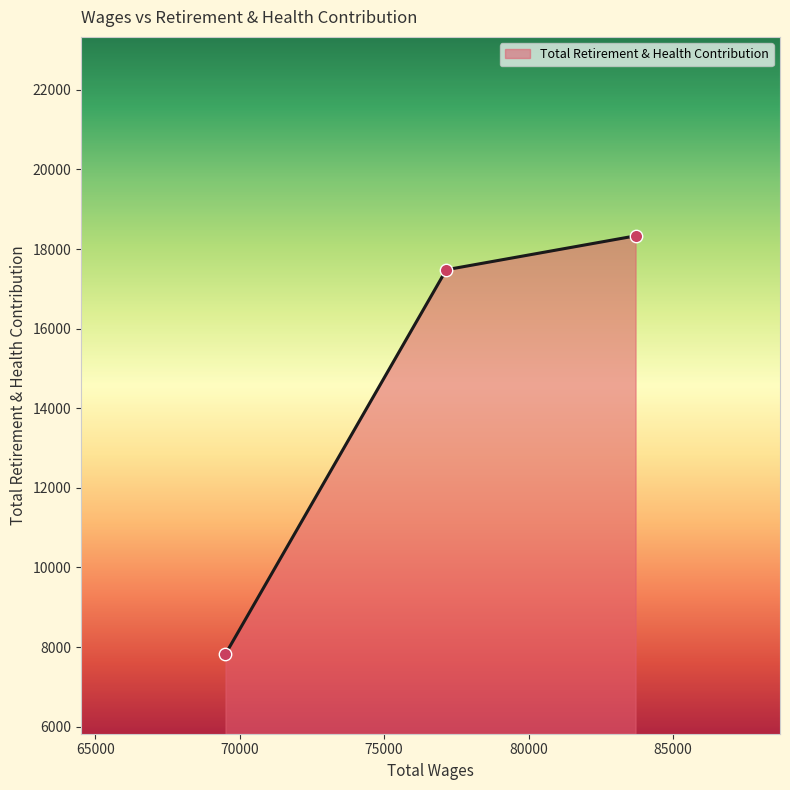

What is the difference between the maximum and minimum values?

10510